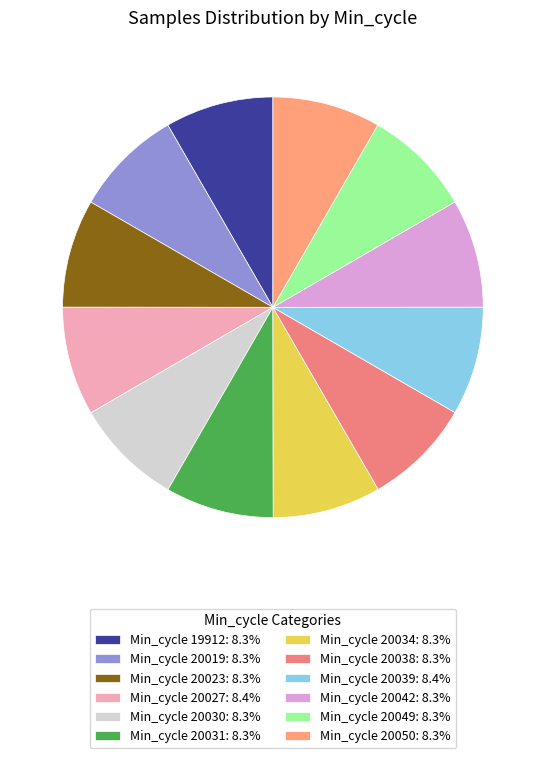

Which category has the smallest portion of the pie?

20050